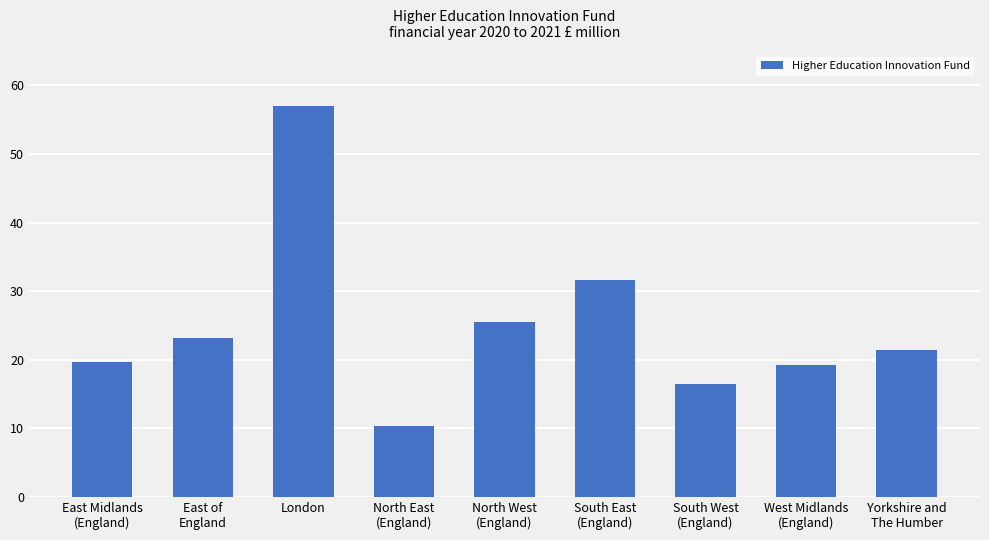

The value at North East
(England) is 10.3. True or false?

True